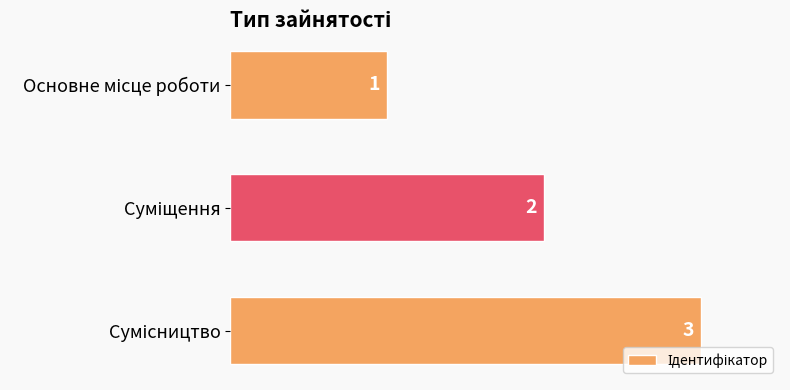

What is the smallest value displayed?

1